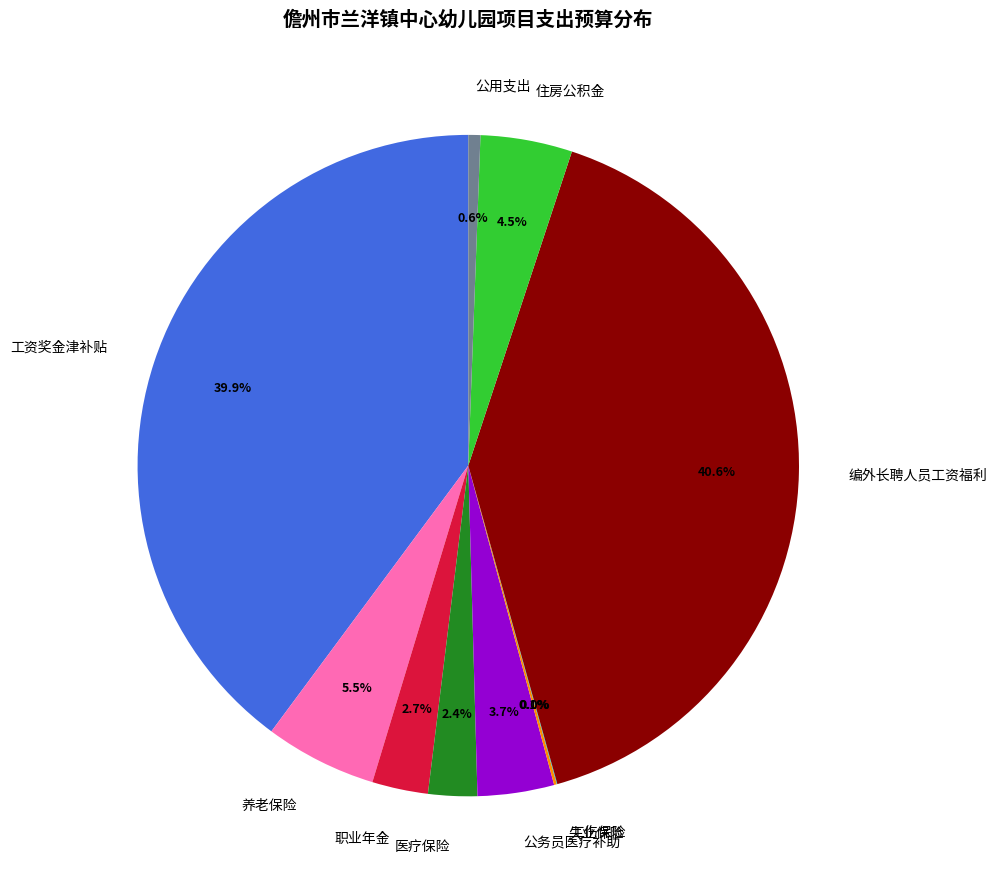

To the nearest percent, what is the difference between the 公用支出 and 医疗保险 slice percentages?

2%